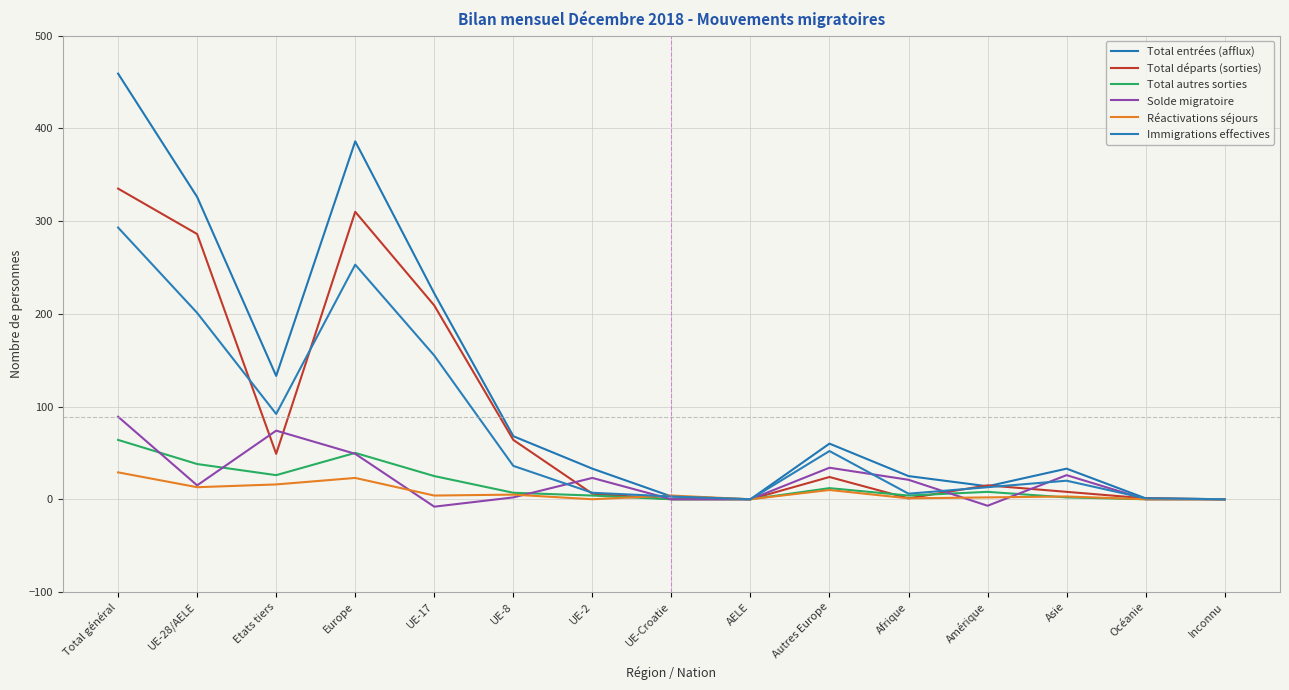

How many intersections are there between Réactivations séjours and Total entrées (afflux)?

1